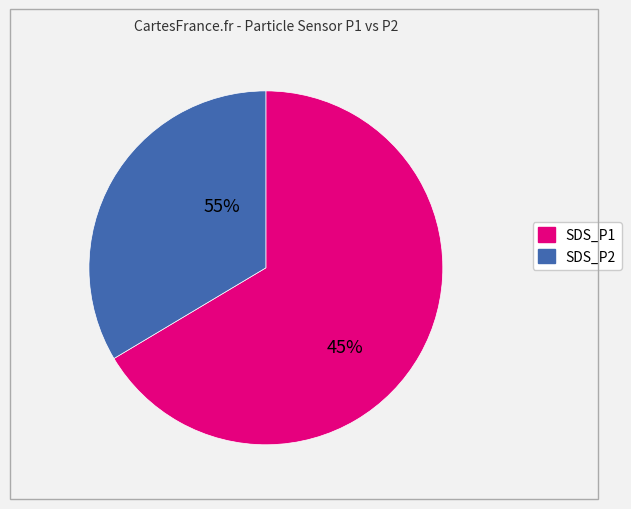

To the nearest percent, what portion does SDS_P1 represent?

66%